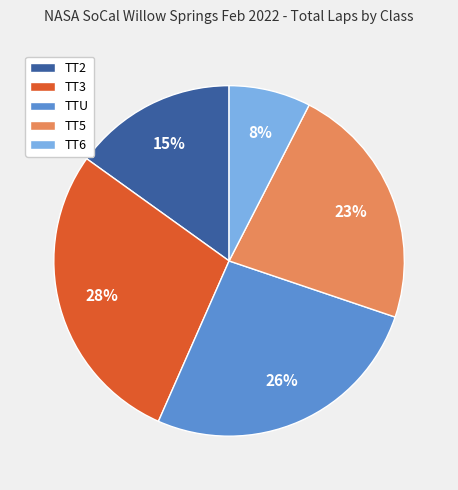

True or false: TTU accounts for 26% of the total.

True